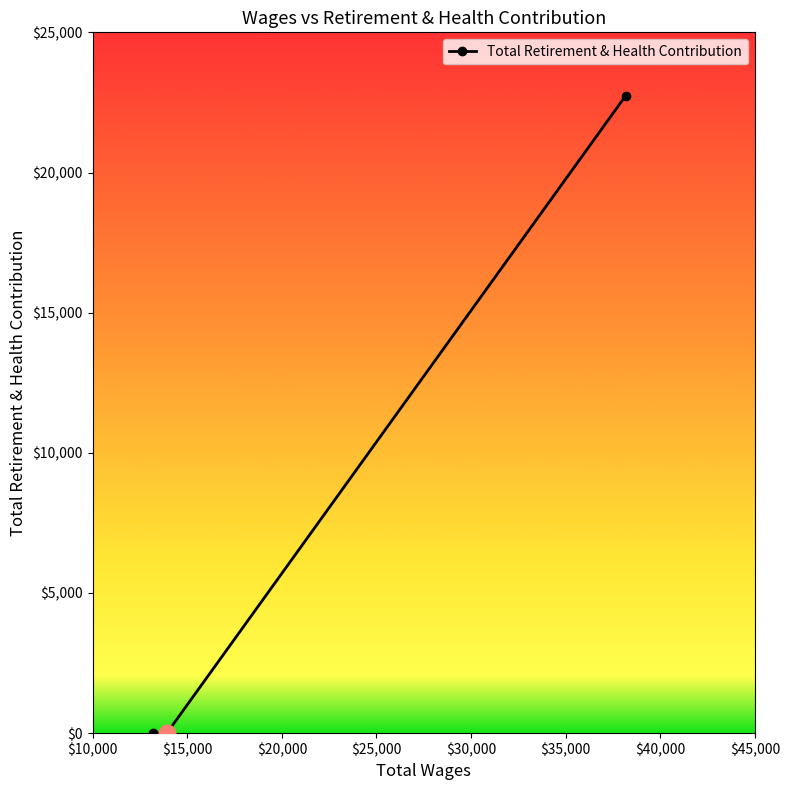

Between 13921.0 and 38169.0, which is larger?

38169.0